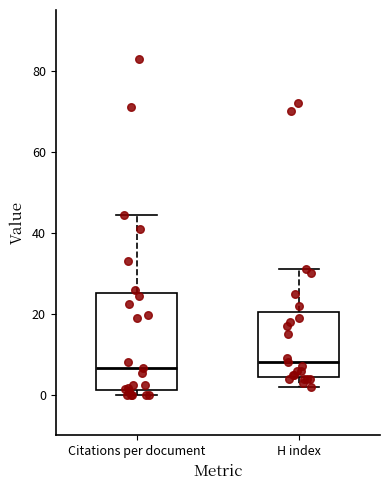

Comparing the boxes themselves (not the whiskers), which one is the tallest?

Citations per document